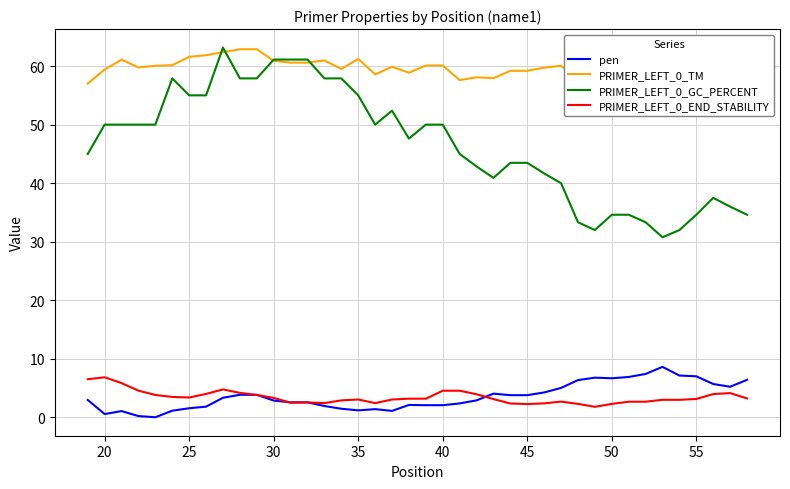

How many lines are shown in the chart?

4